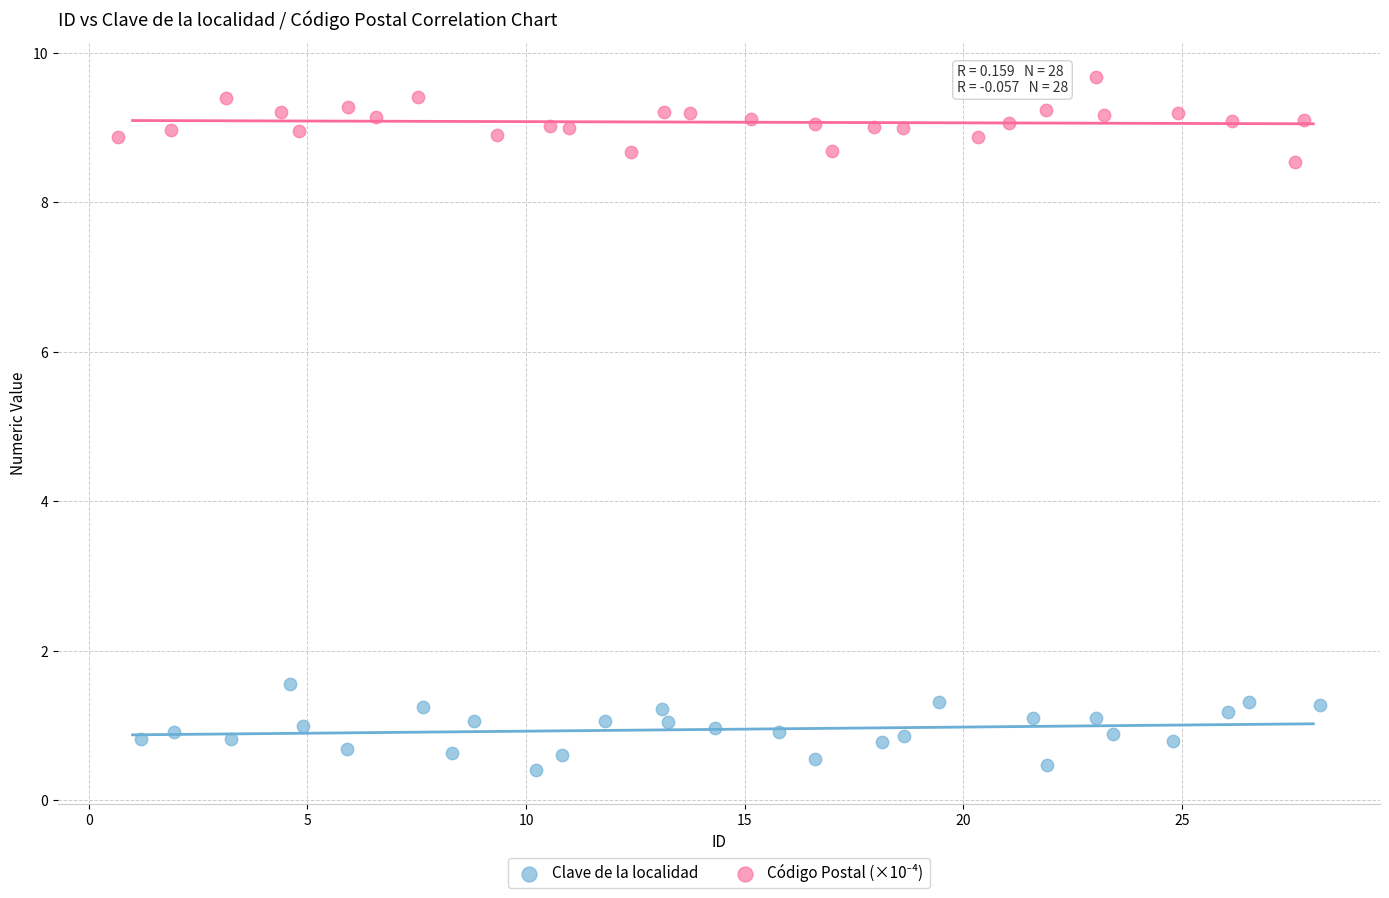

Which series contains the lowest Y value?

Clave de la localidad